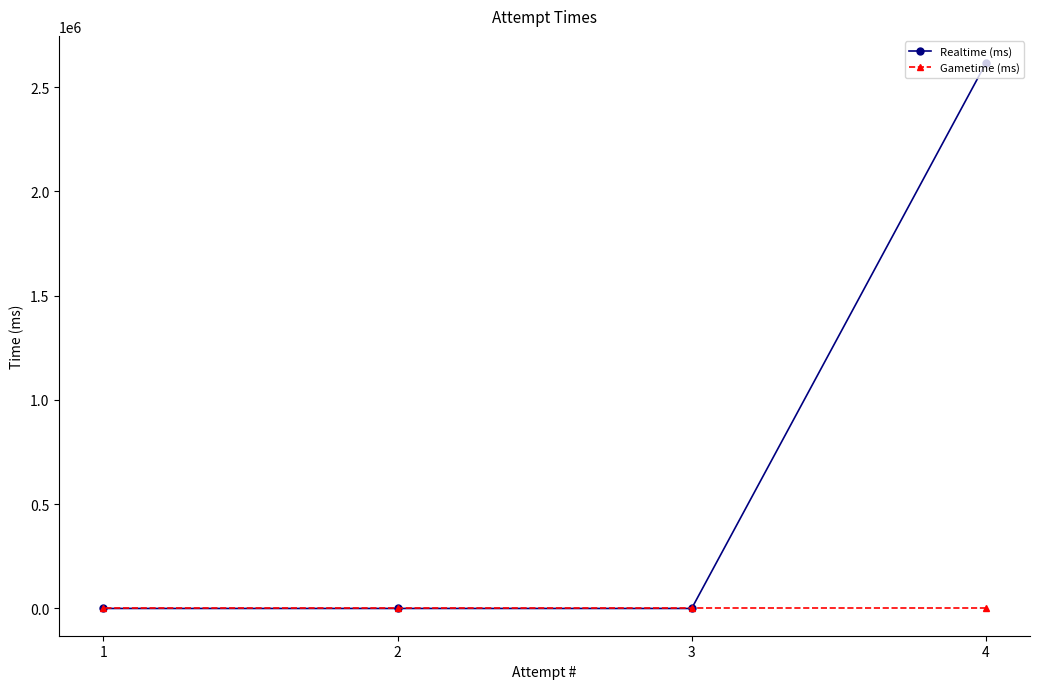

At which label does Gametime (ms) reach its peak?

4